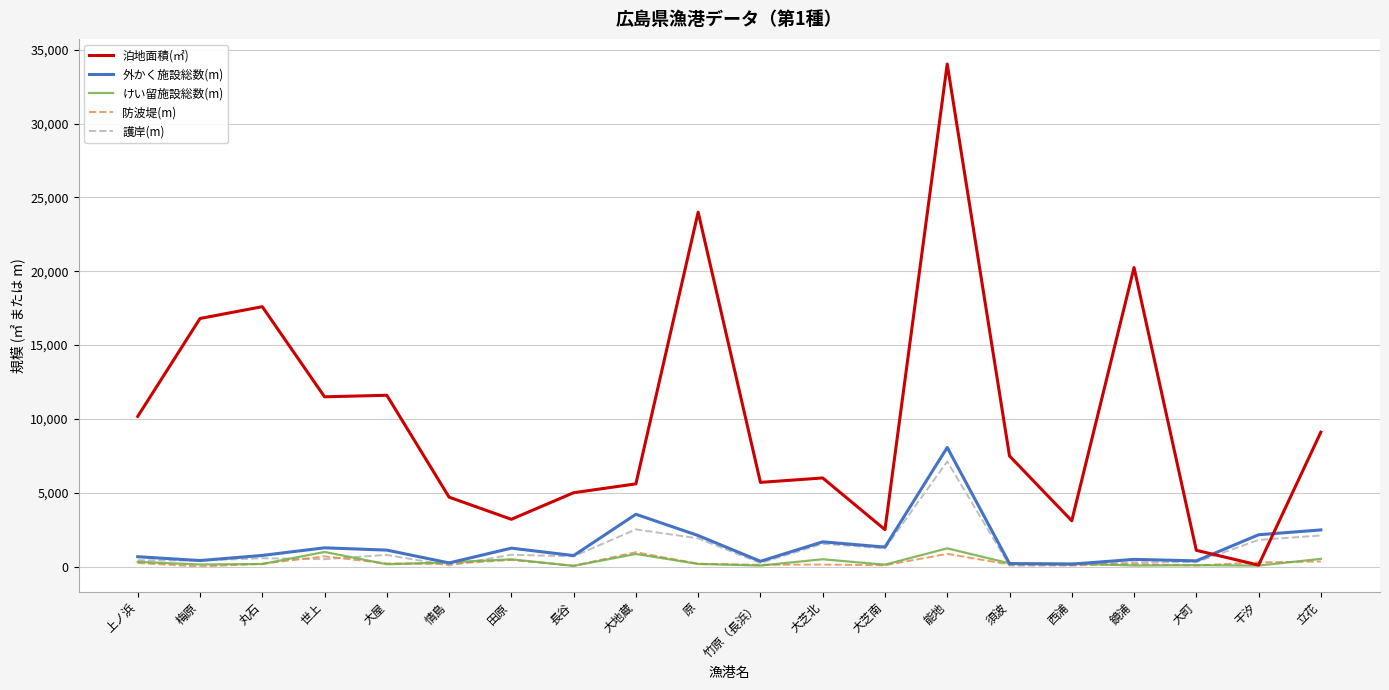

At how many categories does at least one series exceed 14495?

5